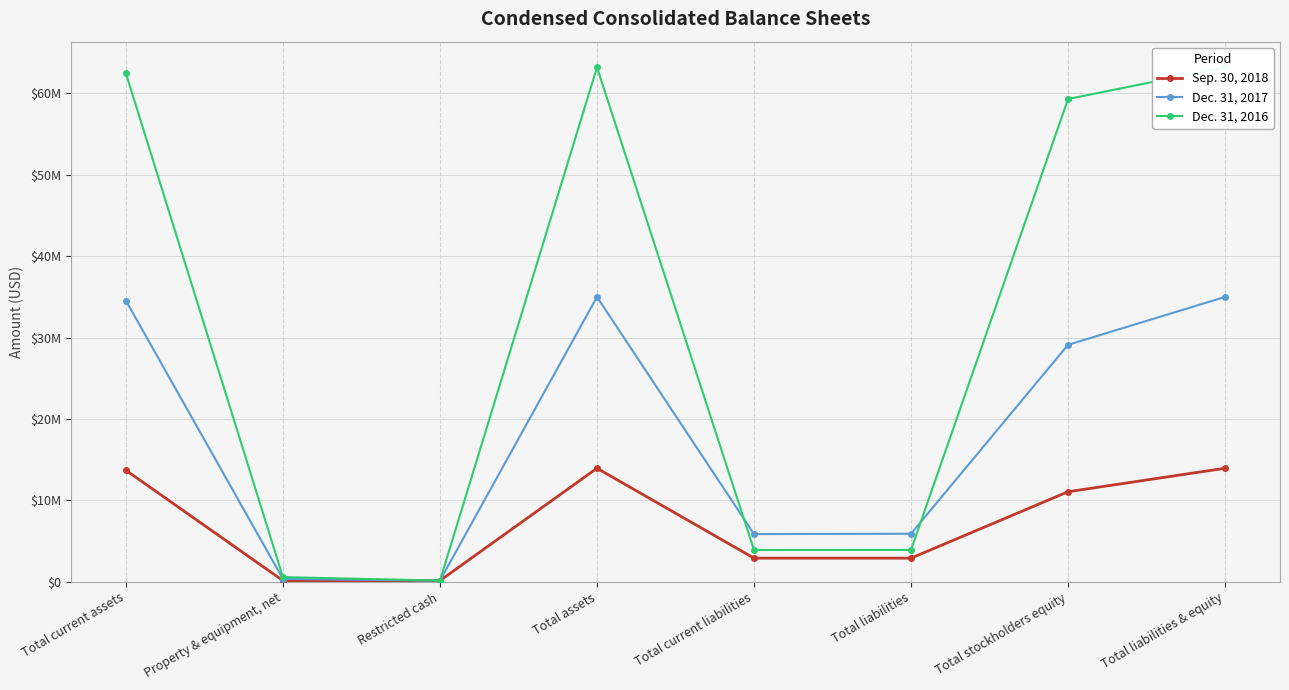

What is the difference between the second highest and minimum values in the Sep. 30, 2018 series?

13811474